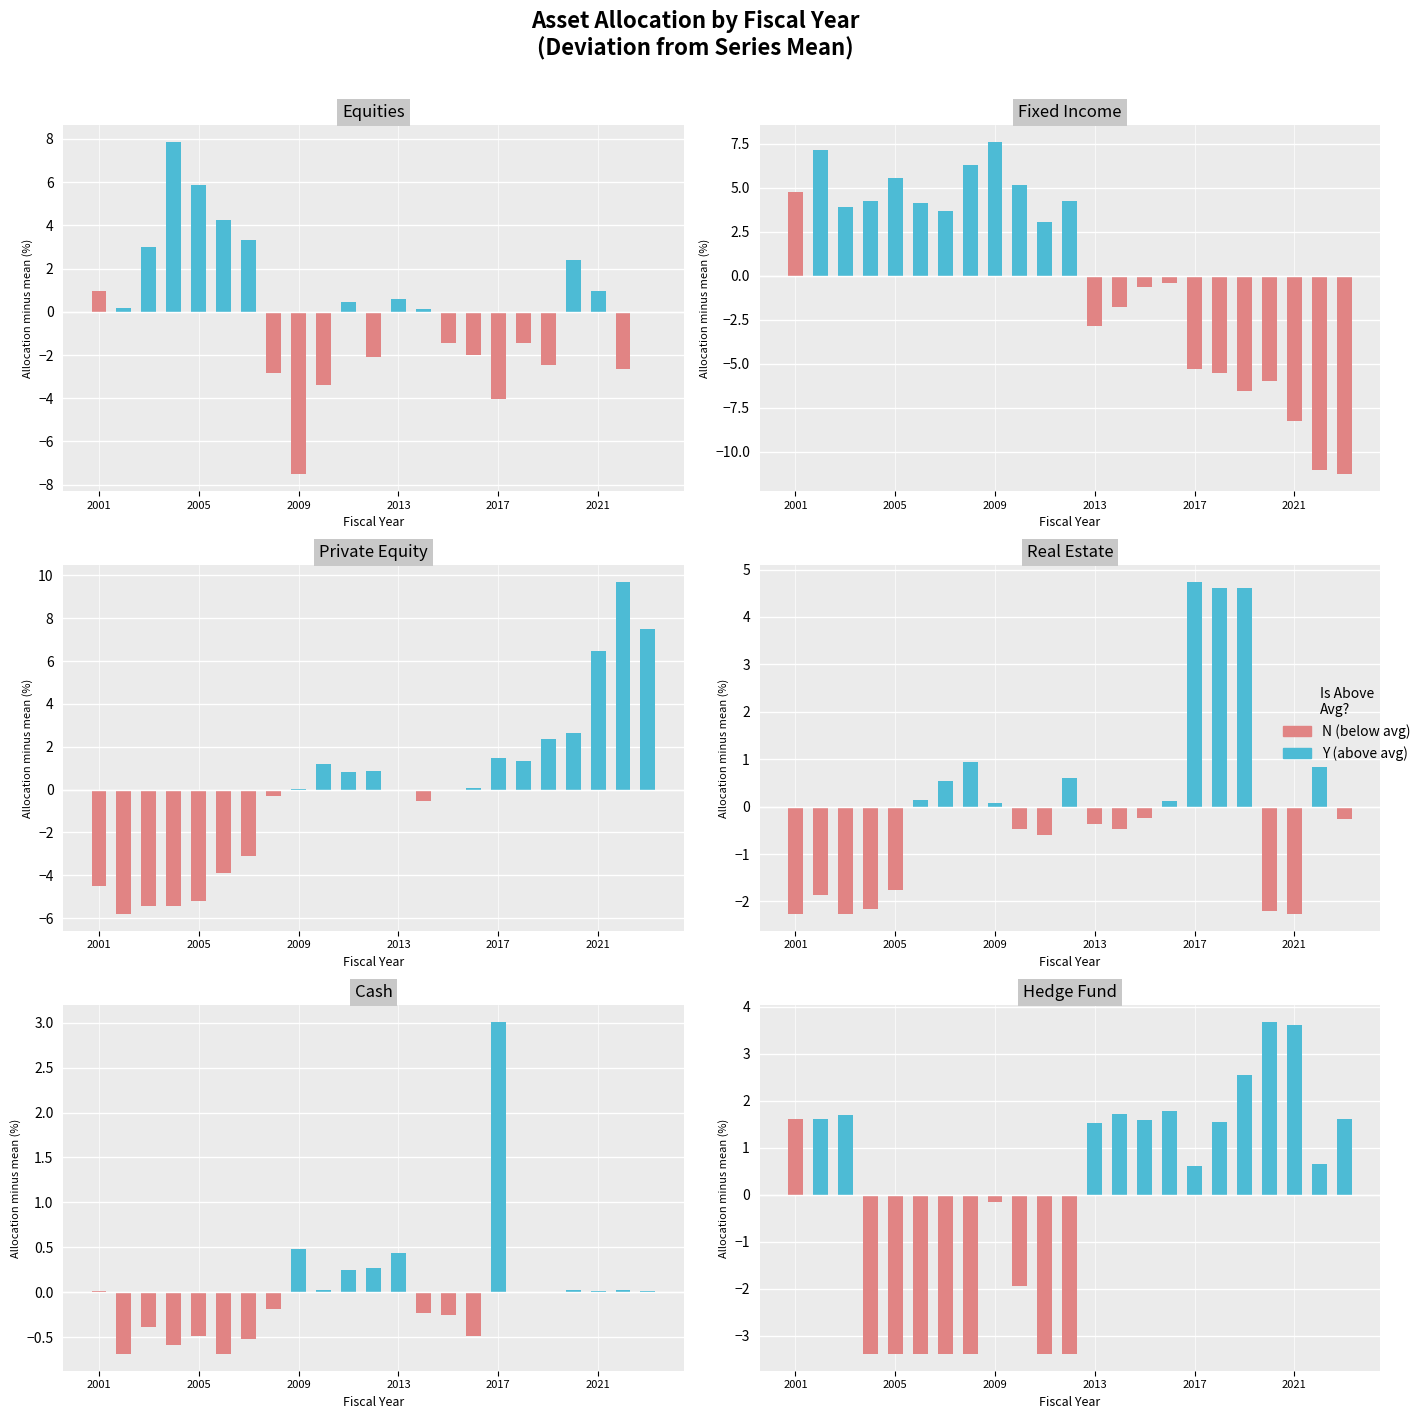

At which label is Private Equity closest to 1?

2012